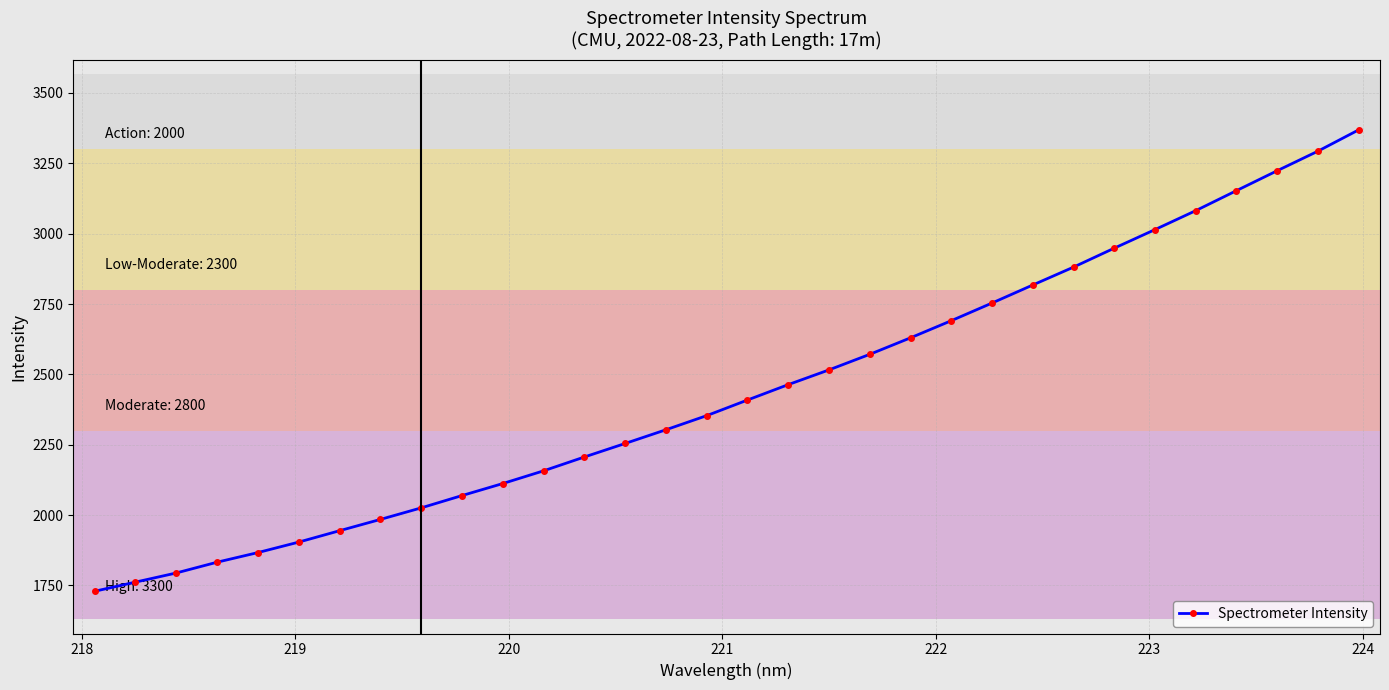

What is the sum of all values?

78114.9